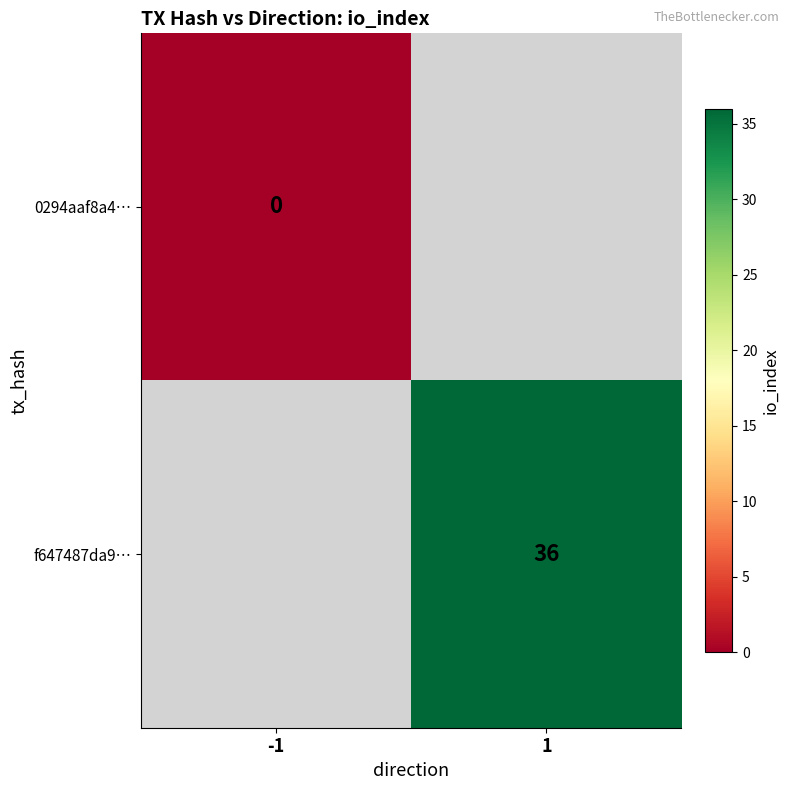

The f647487da9… series shows 9 at 1. True or false?

False